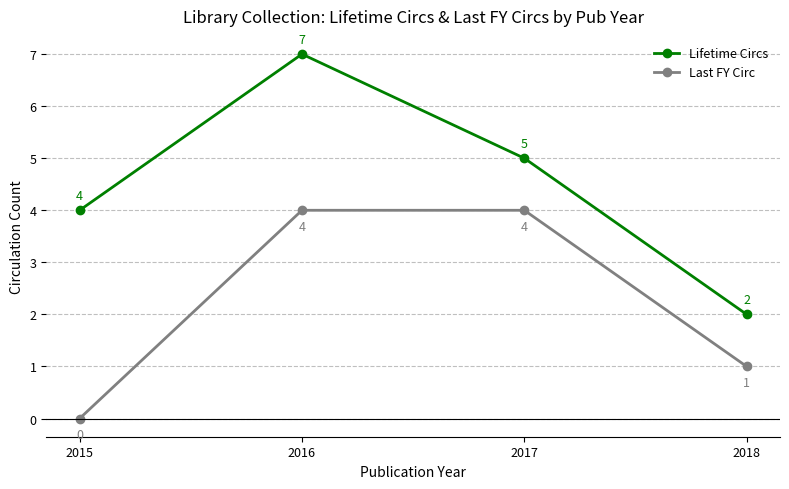

Reading left to right, what are all the values shown in this chart?

Lifetime Circs: 2015=4	2016=7	2017=5	2018=2
Last FY Circ: 2015=0	2016=4	2017=4	2018=1